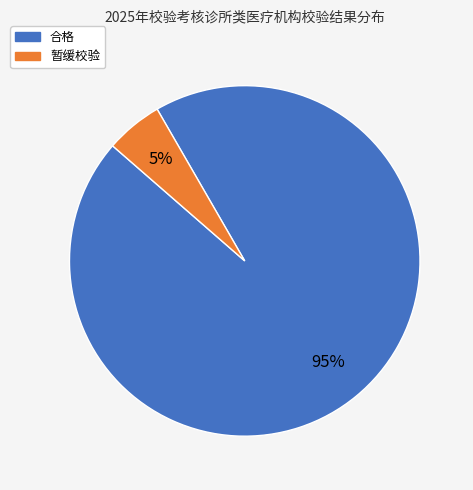

Does any single category account for the majority?

Yes